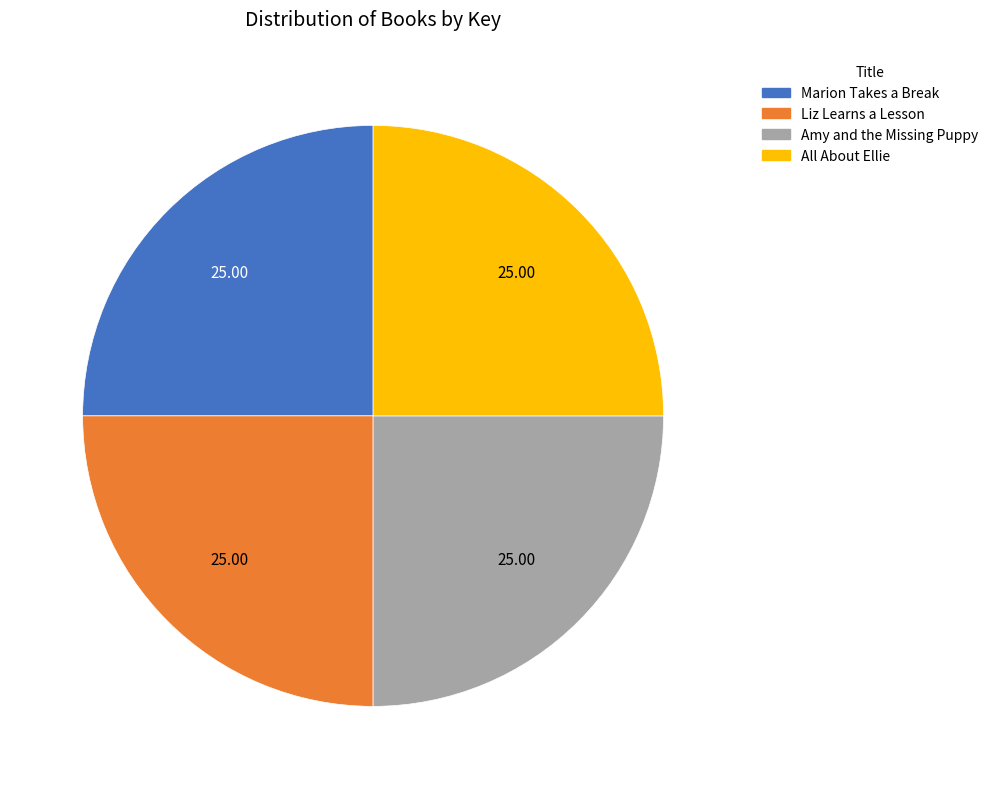

Does Amy and the Missing Puppy represent more than half of the total?

No